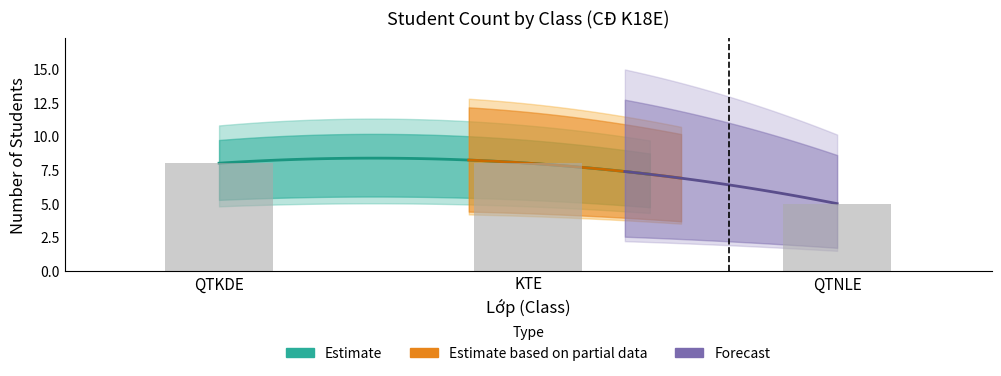

At how many categories does at least one series exceed 8?

1